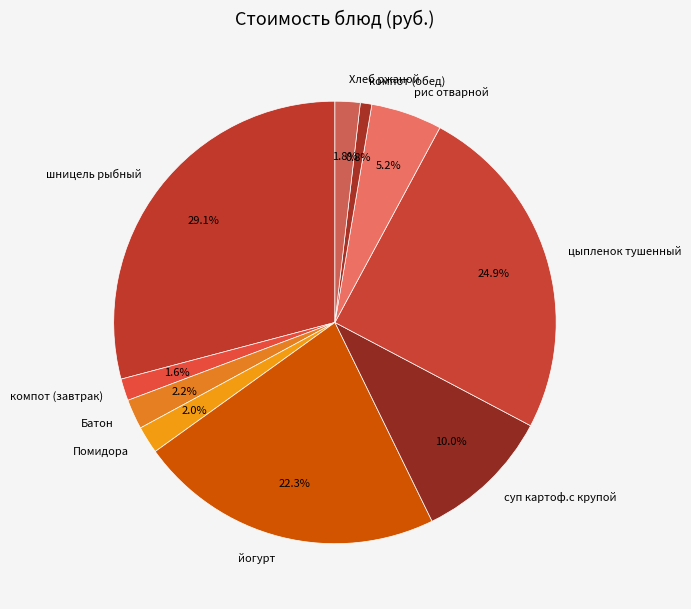

What percentage is NOT represented by суп картоф.с крупой?

90.0%